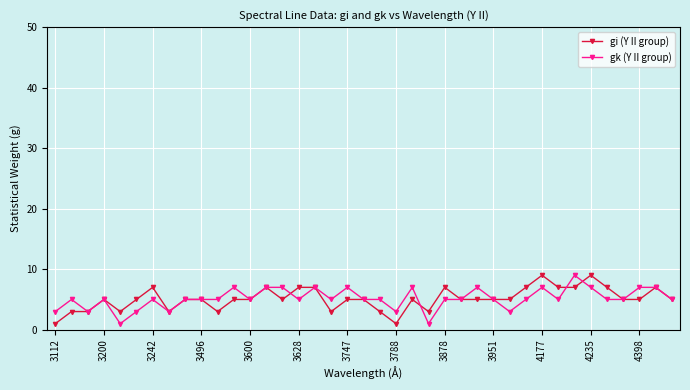

What is the value of the gi (Y II group) point at the 33rd from the left?

7